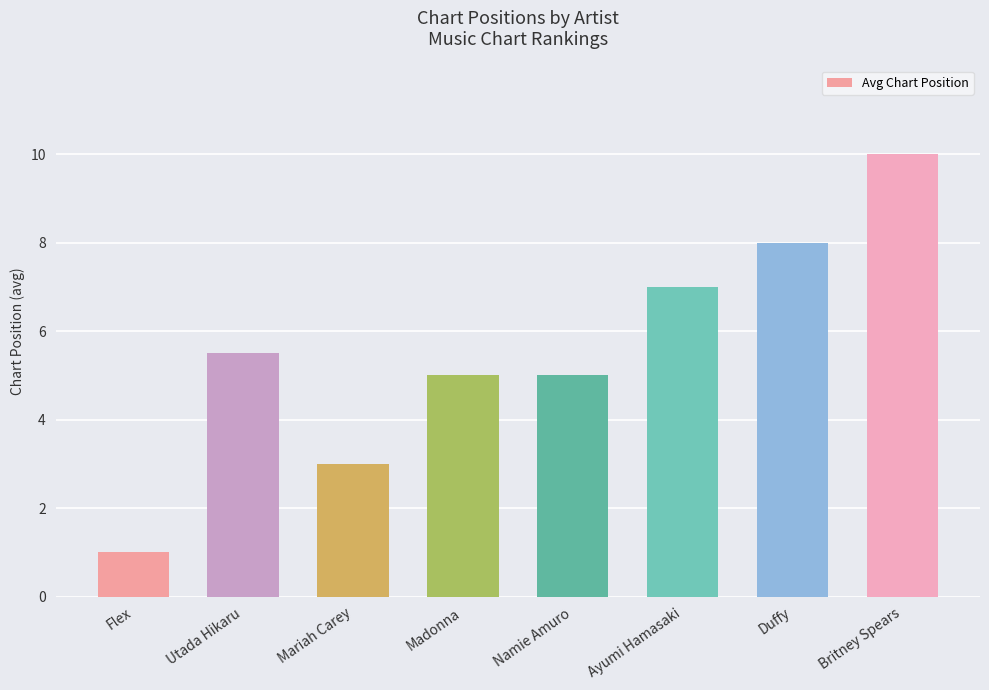

Does the chart contain stacked bars?

No